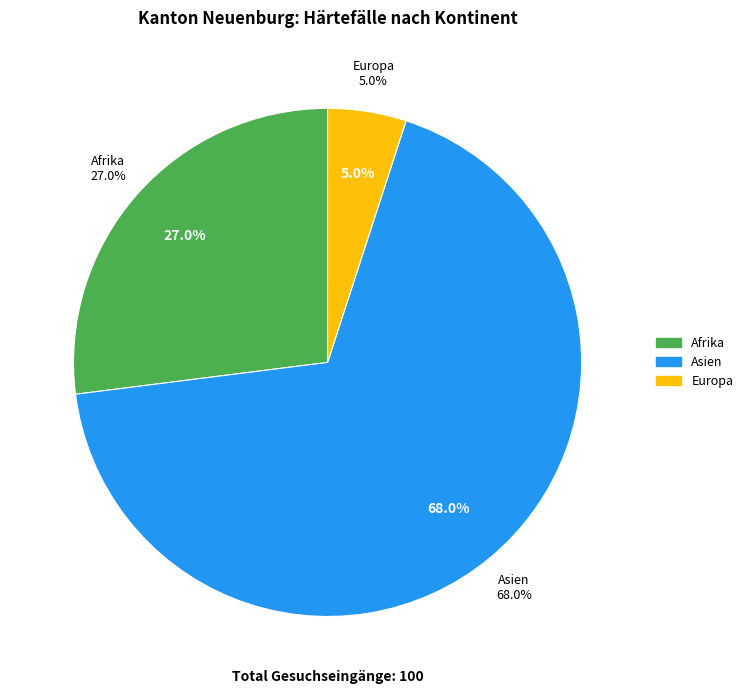

Which category has the biggest portion of the pie?

Asien